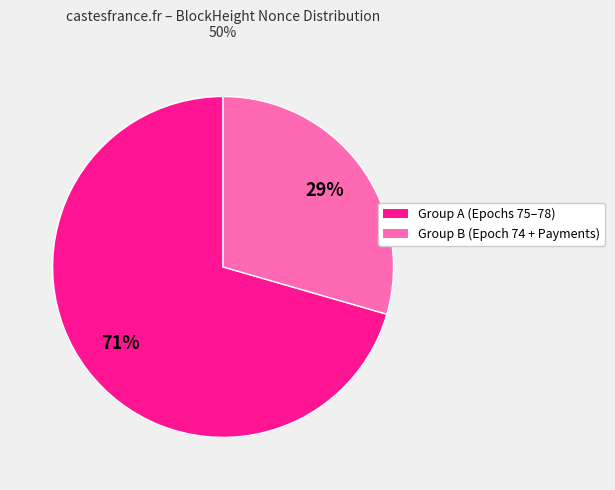

To the nearest percent, what is the average slice percentage?

50%